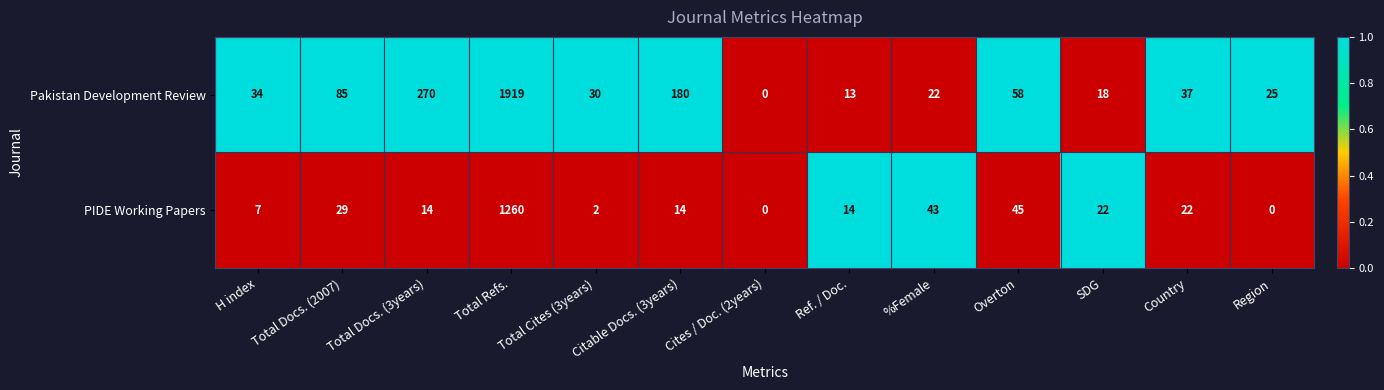

How many positive values does the PIDE Working Papers series have?

11